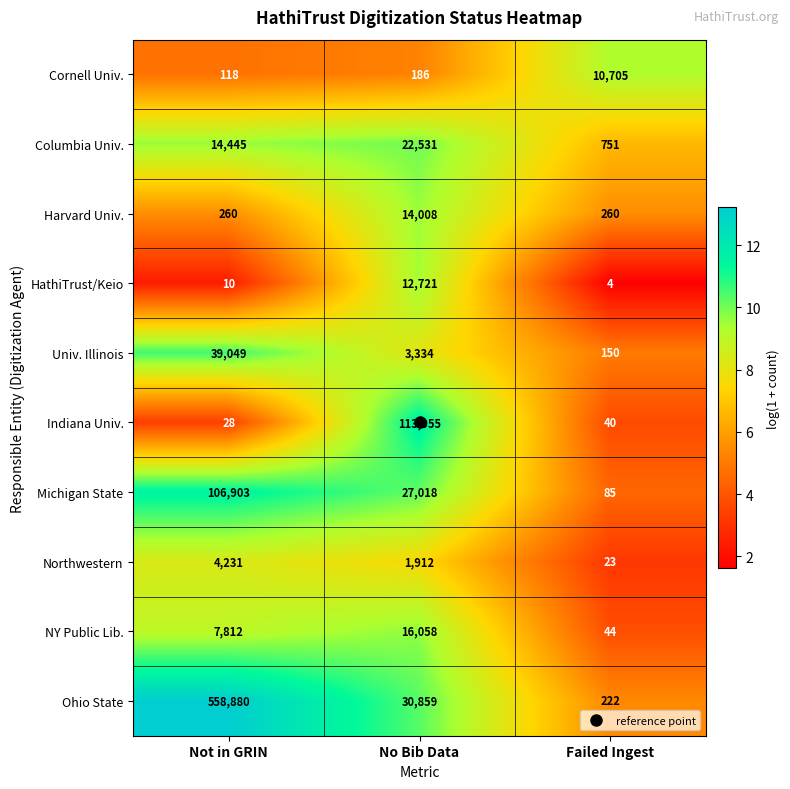

The Harvard Univ. series shows 260 at Not in GRIN. True or false?

True